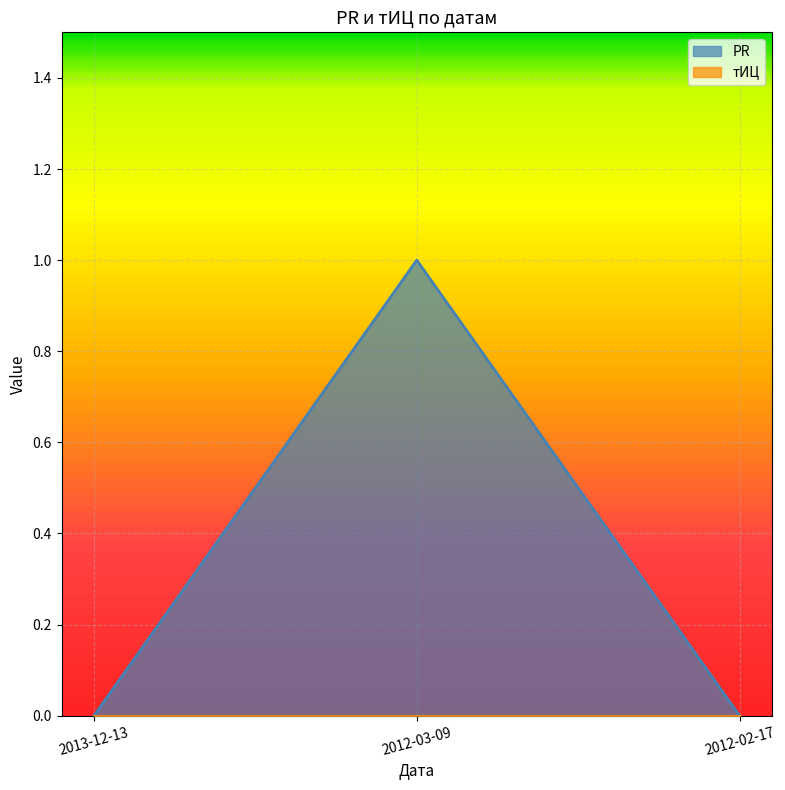

How many lines are shown in the chart?

2